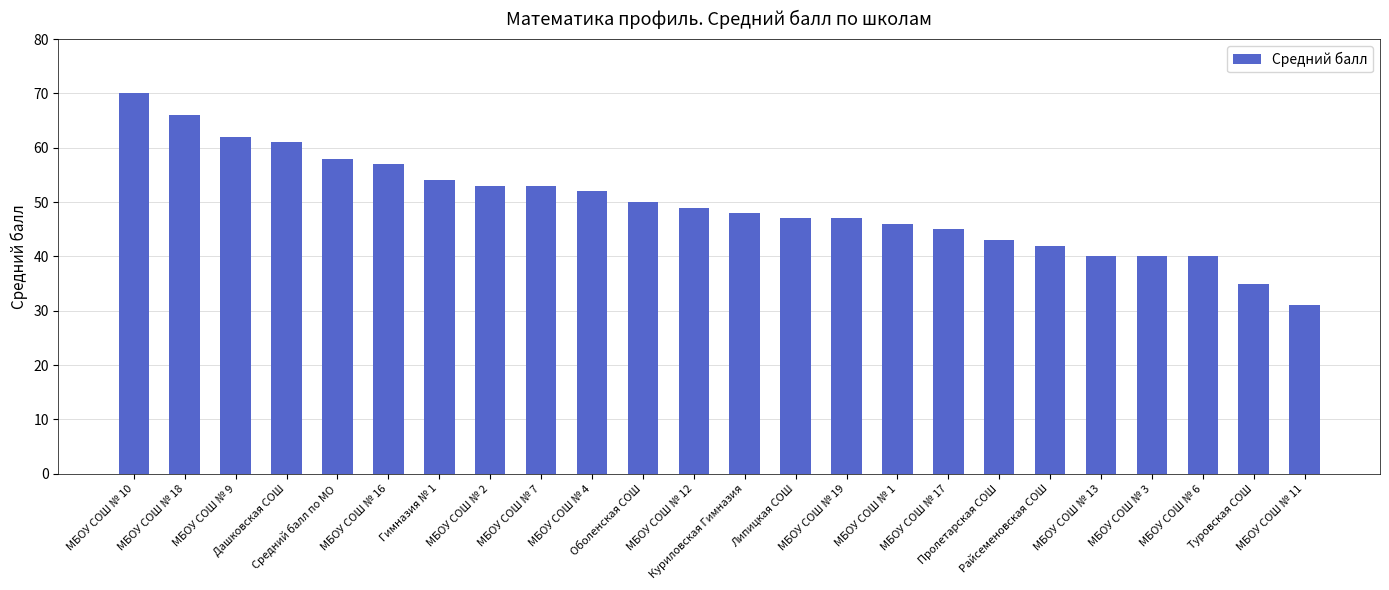

What is the value of the 20th bar from the left?

40